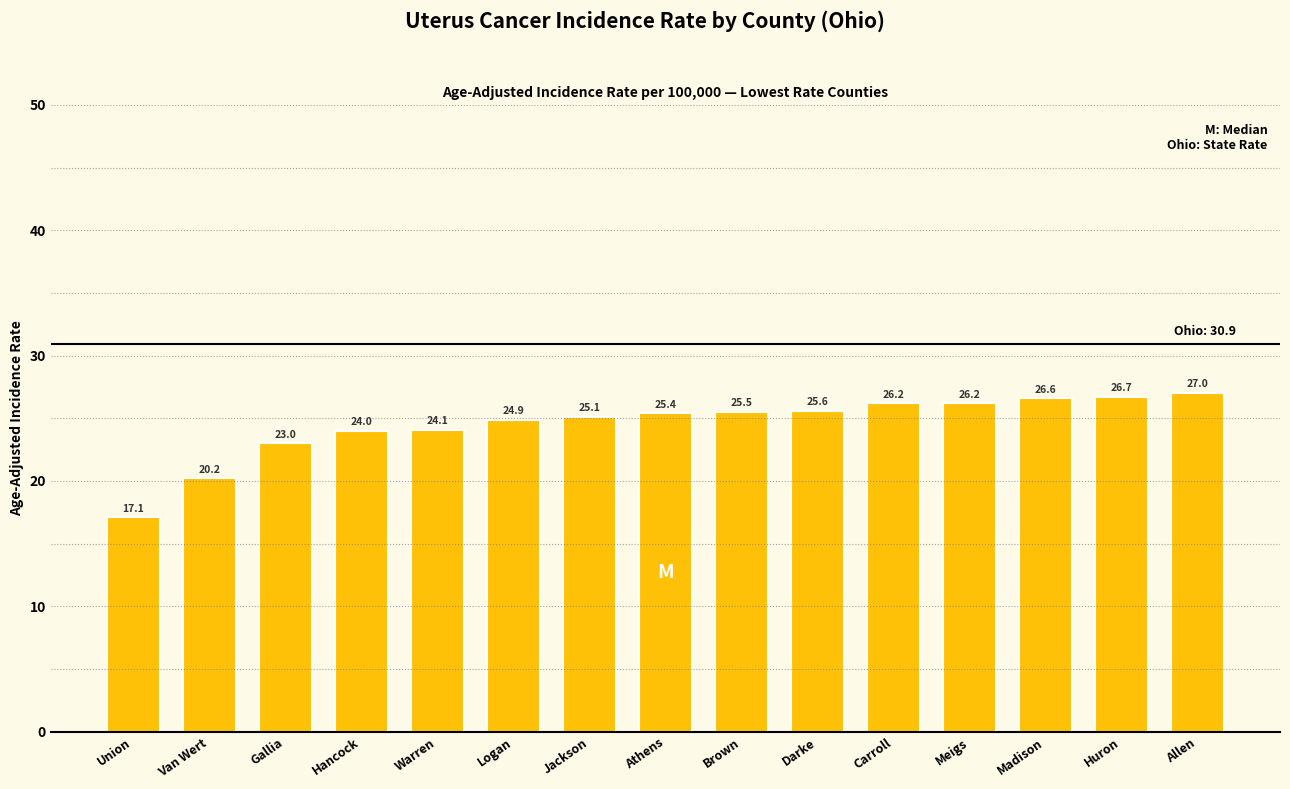

What is the change in value from Warren to Brown?

+1.4